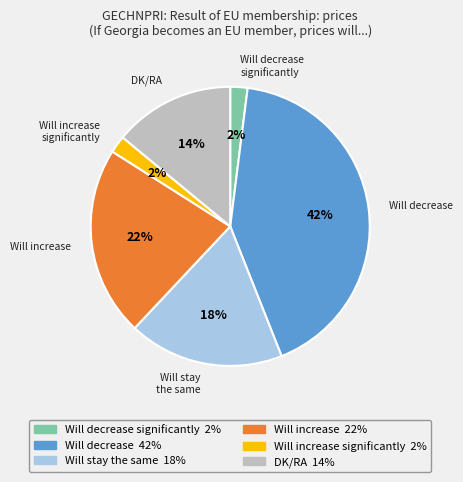

Is there a majority slice in this chart?

No